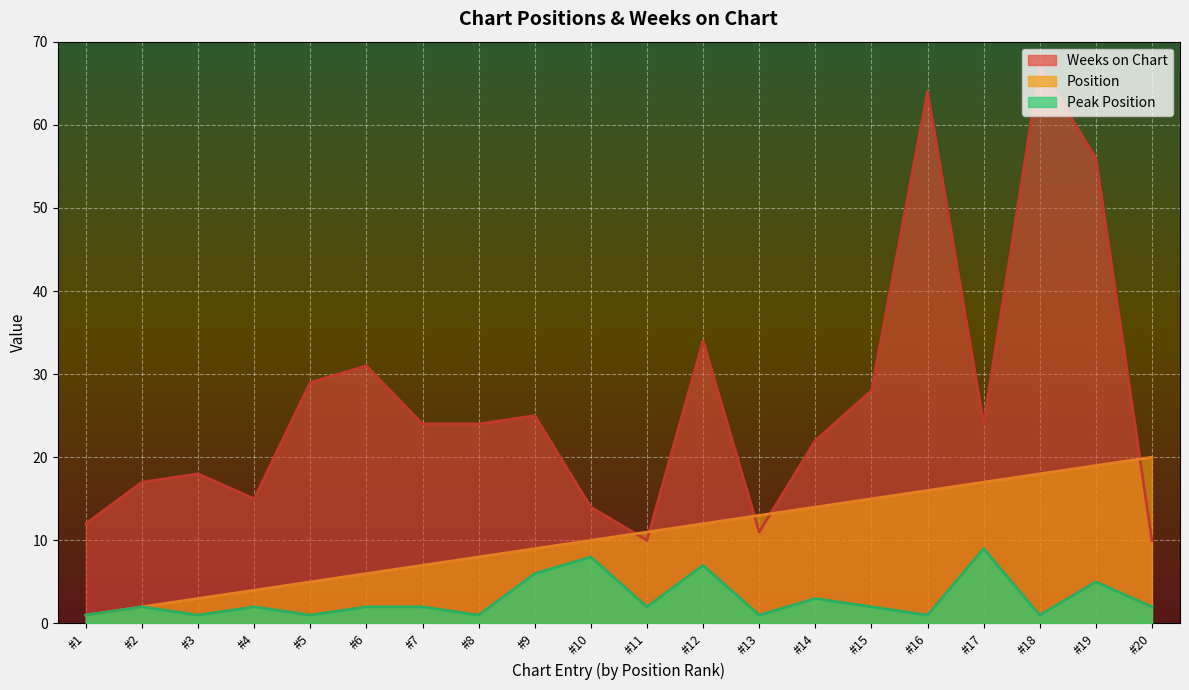

At which label does Peak Position first exceed 2?

#9